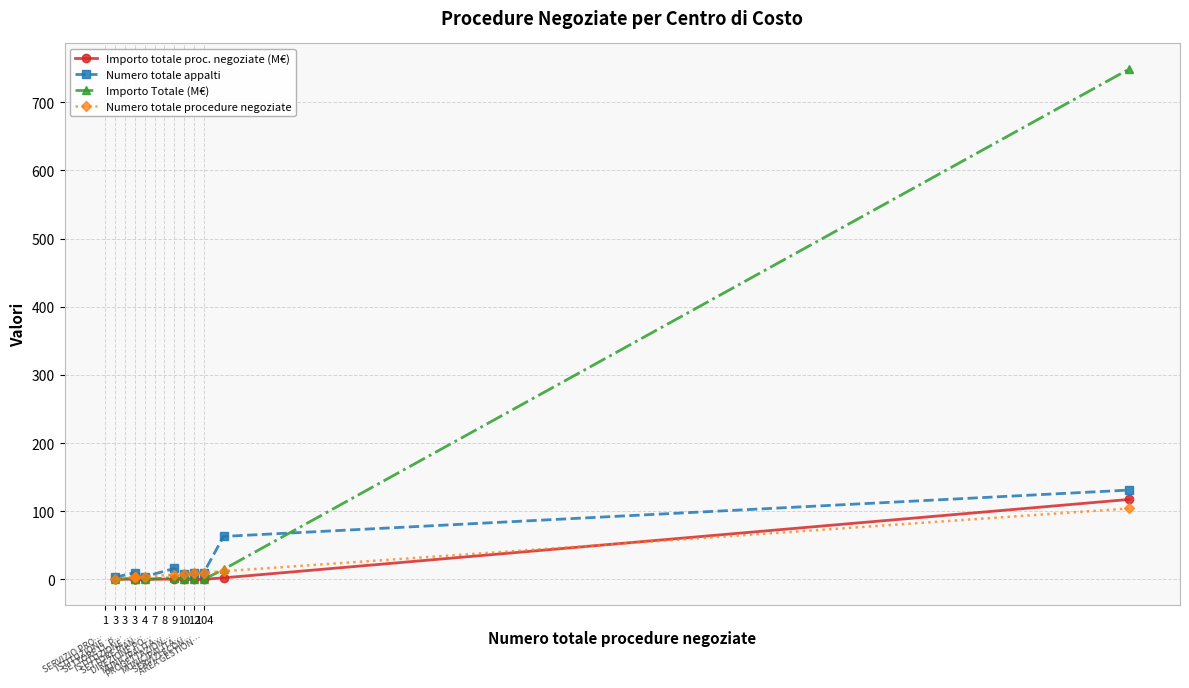

List the series in order of their peak value, lowest first.

Numero totale procedure negoziate, Importo totale proc. negoziate (M€), Numero totale appalti, Importo Totale (M€)